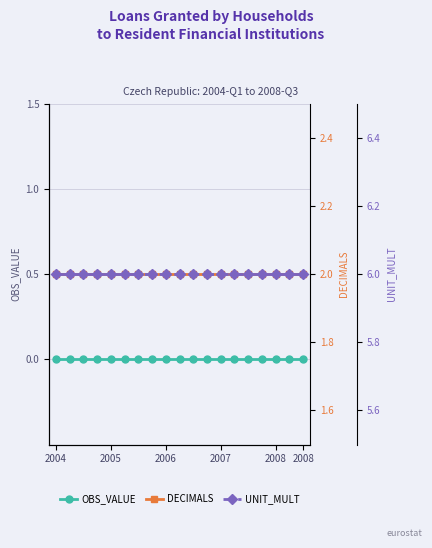

Is the value of DECIMALS at 12 greater than the value of OBS_VALUE at 17?

Yes